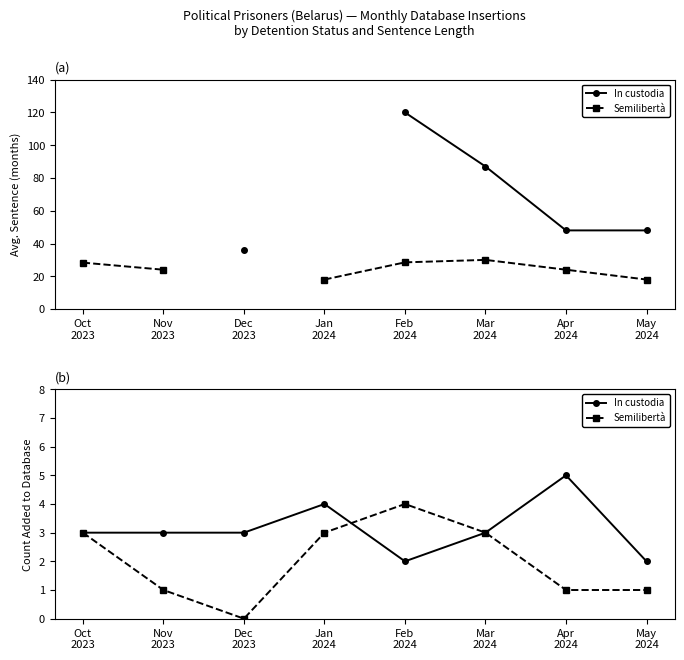

True or false: In custodia and Semilibertà cross at least once.

True